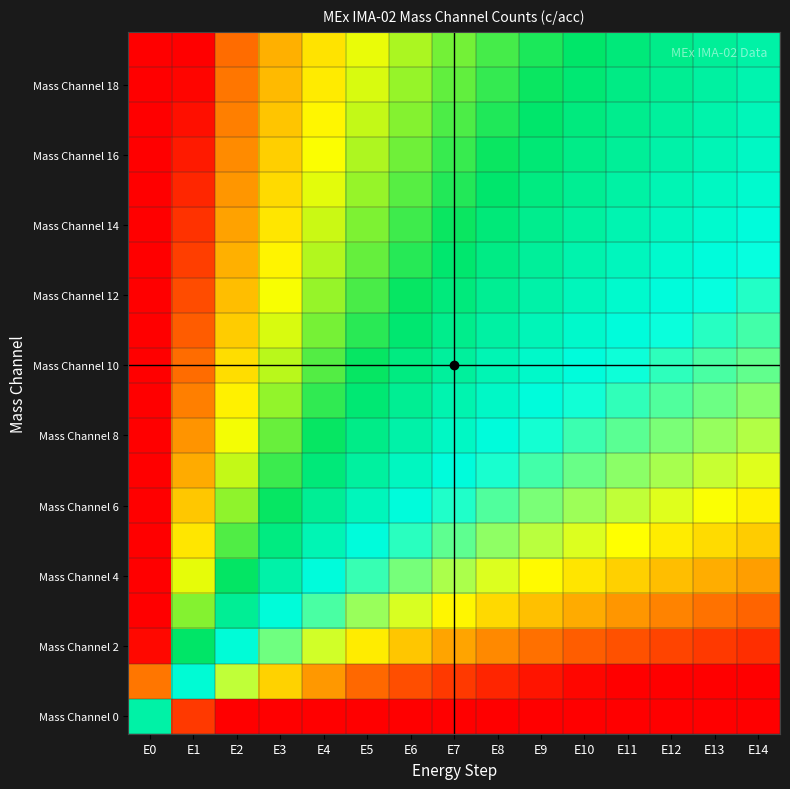

What is the spread (max minus min) of values at E6?

0.7